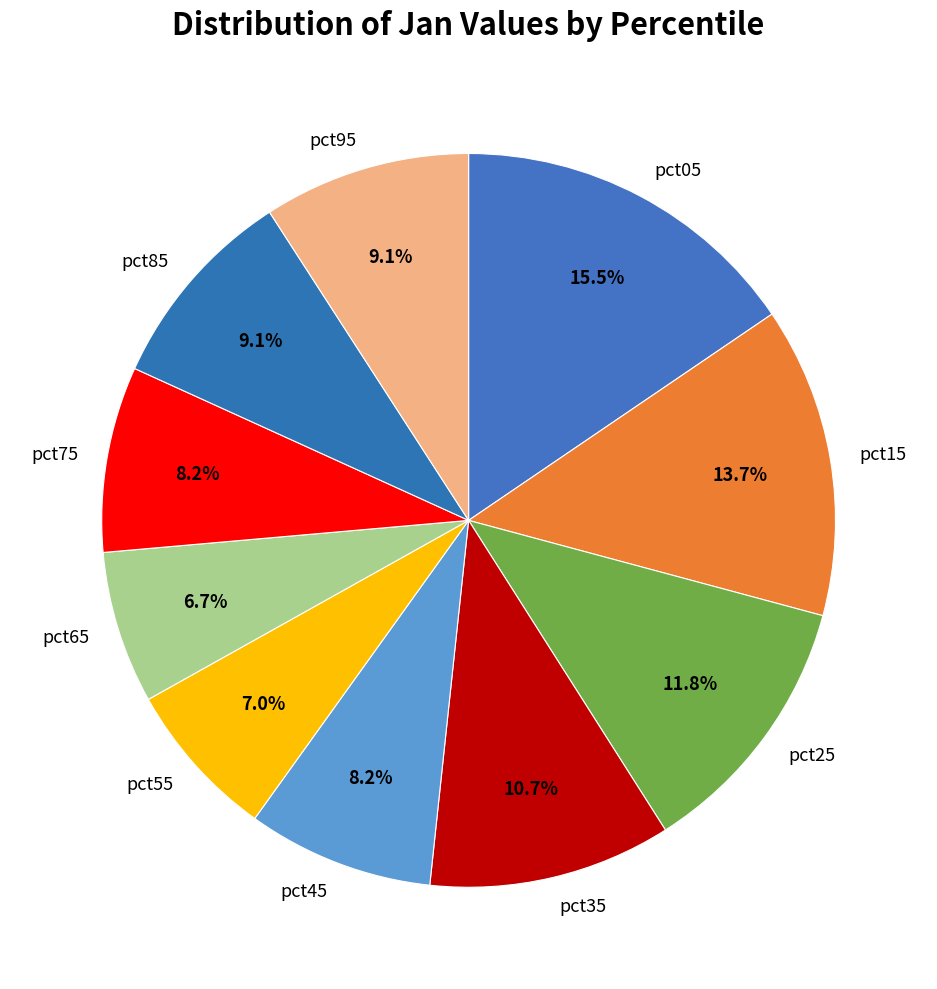

What is the largest slice in the pie chart?

pct05